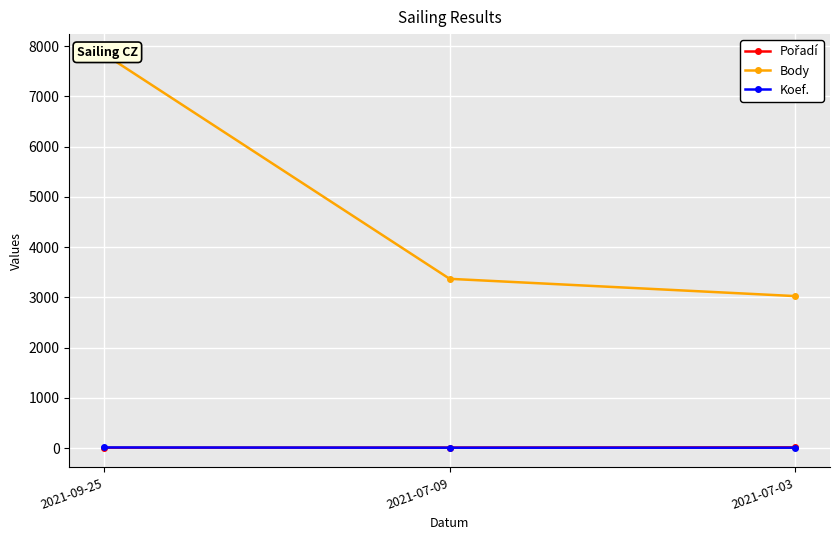

The value of Pořadí at 2021-07-03 is 24. True or false?

False